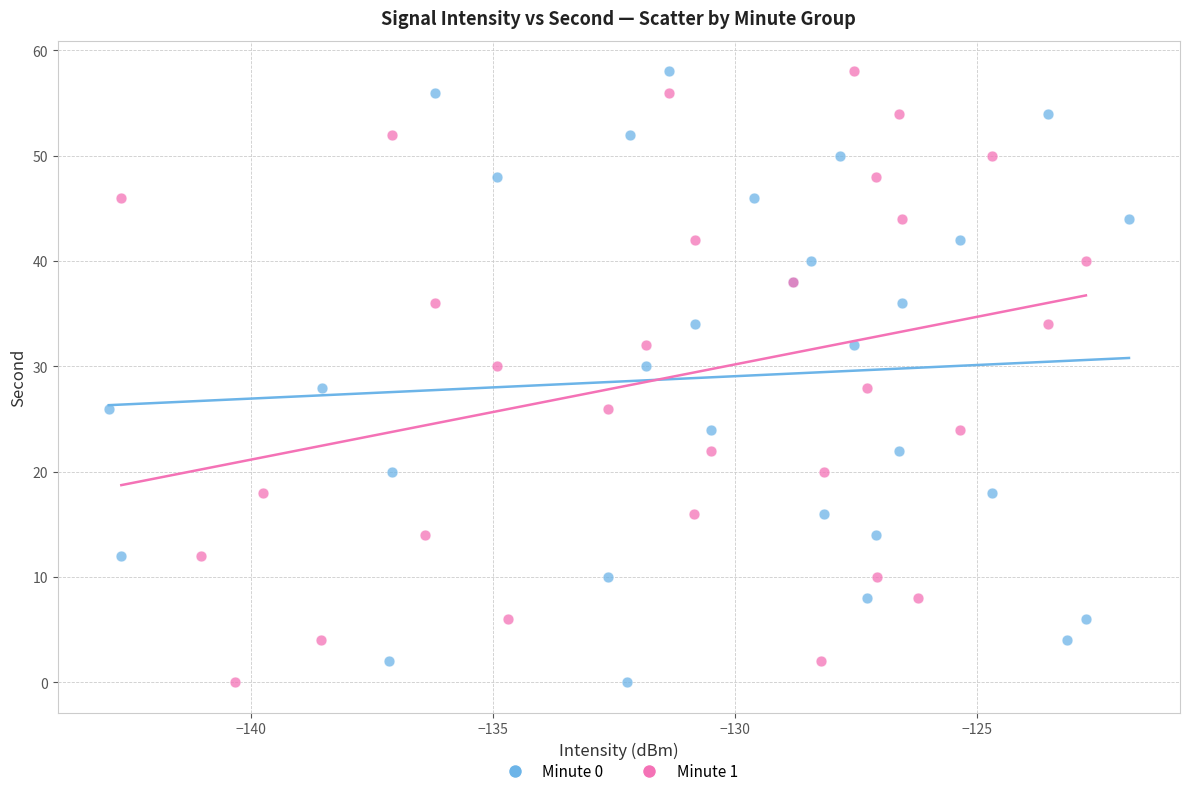

What are all the series names shown in the legend?

Minute 0, Minute 1